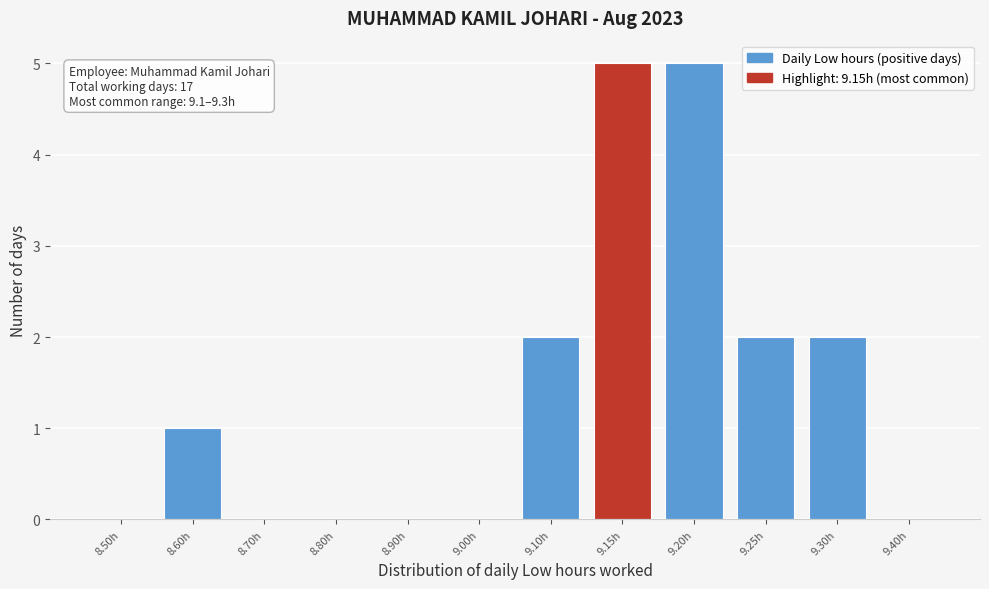

Reading left to right, list all the values displayed in this chart.

8.50h=0	8.60h=1	8.70h=0	8.80h=0	8.90h=0	9.00h=0	9.10h=2	9.15h=5	9.20h=5	9.25h=2	9.30h=2	9.40h=0